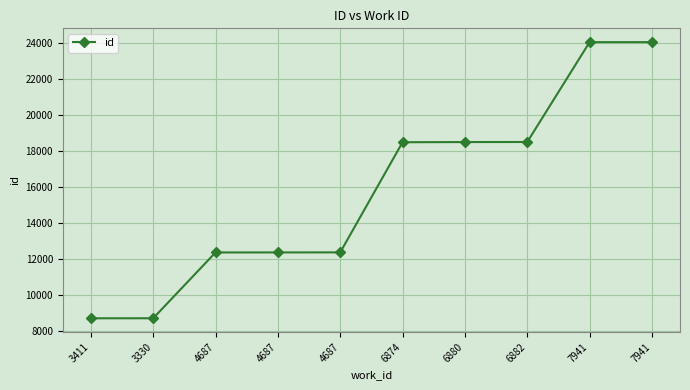

The chart shows a value of 18507 at 6880. True or false?

True